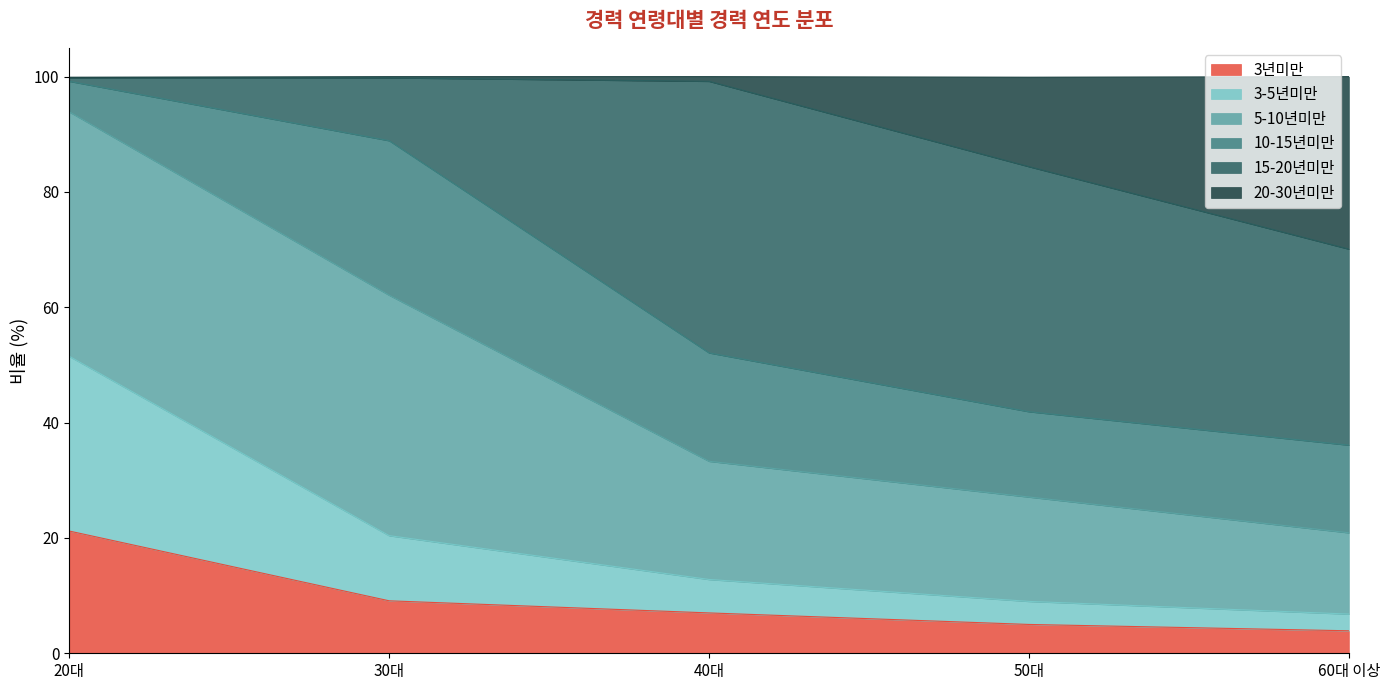

How many data points does each series have?

5